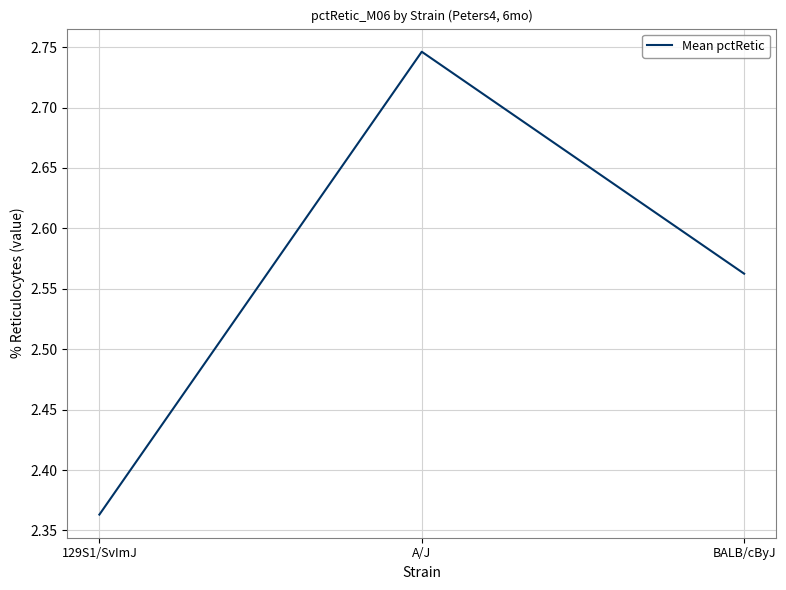

At which category does the chart reach its minimum across all series?

129S1/SvImJ